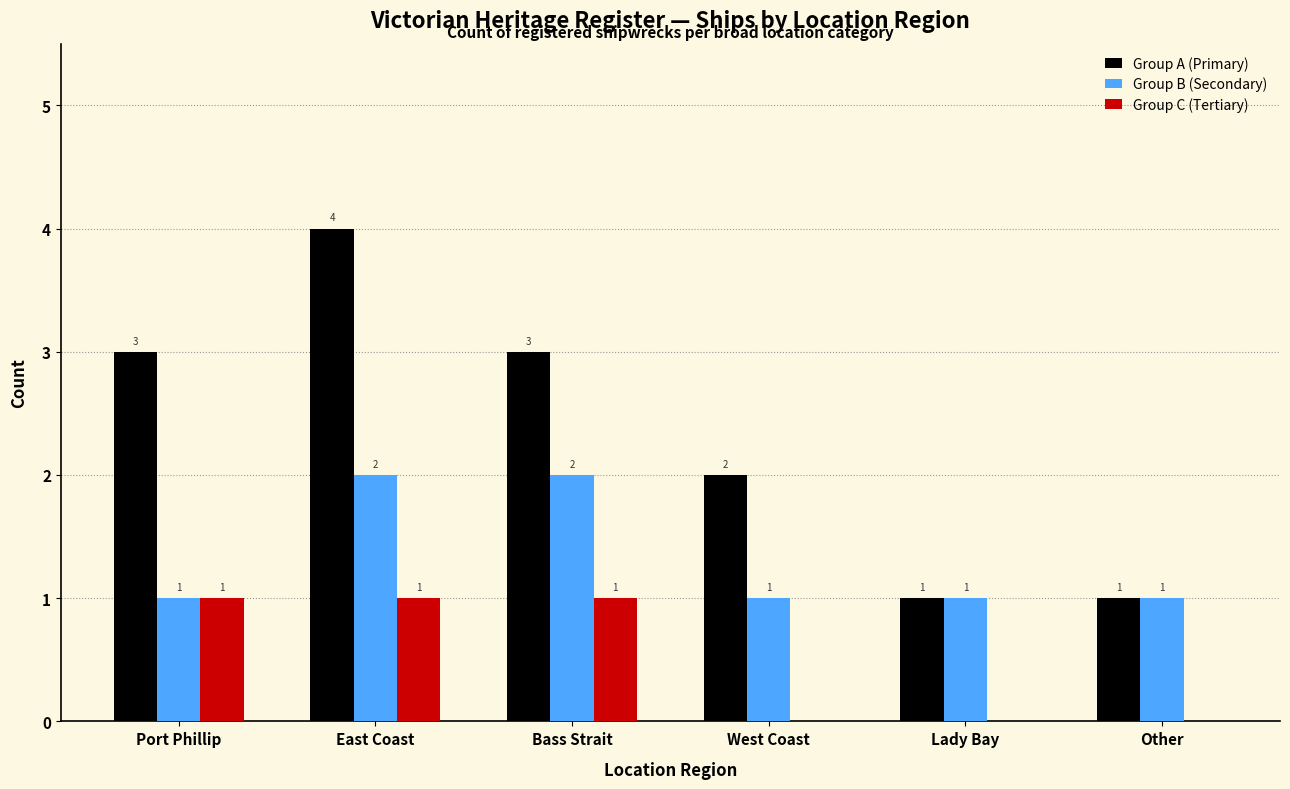

Is it true that Group B (Secondary) equals 1 at West Coast?

True